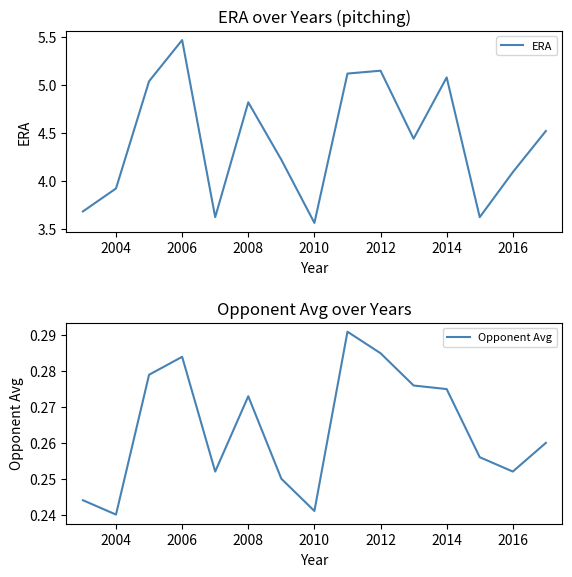

List the series in order of their peak value, lowest first.

Opponent Avg, ERA